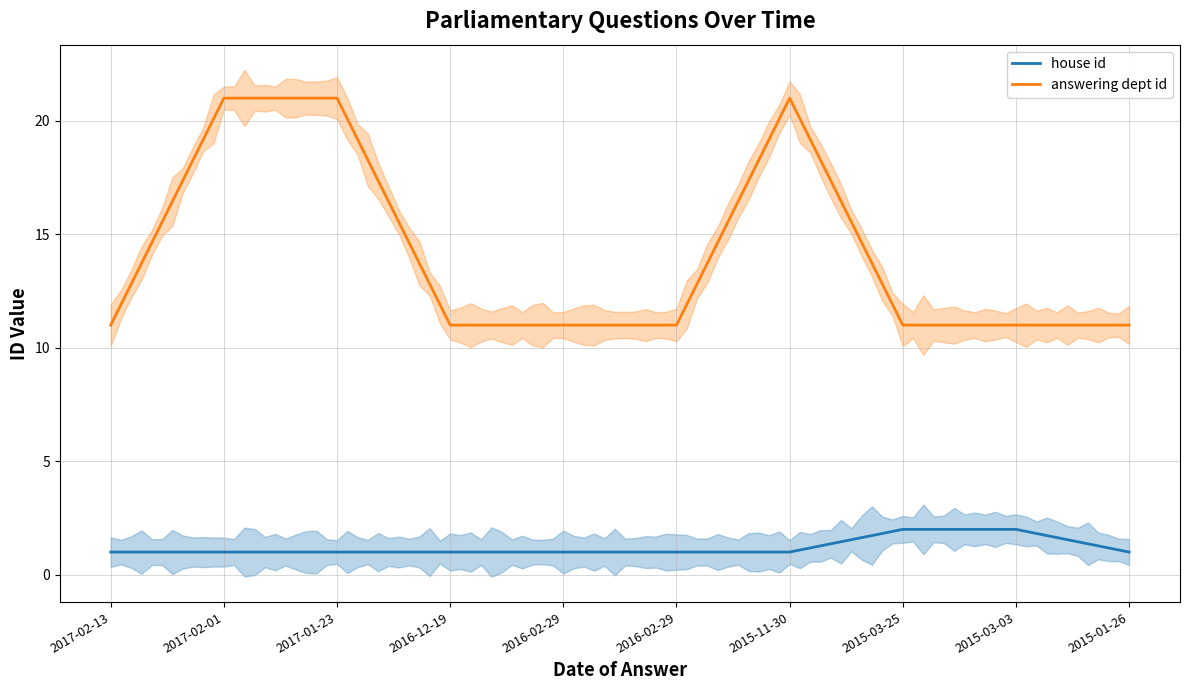

In answering dept id, how many points are higher than both neighbors (excluding endpoints)?

1